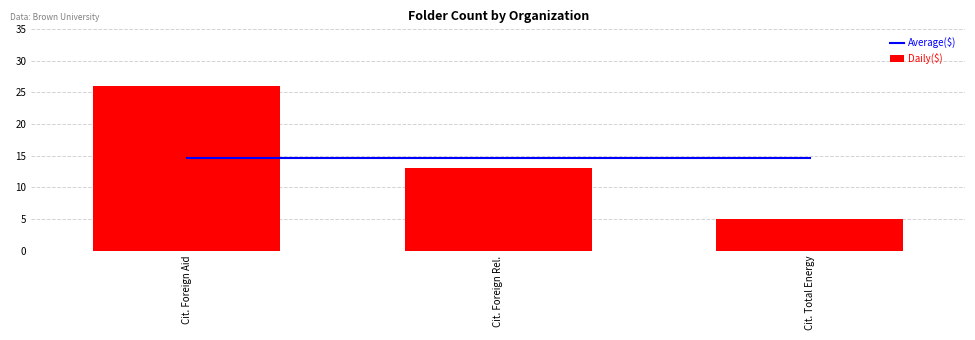

At which label does Daily($) first exceed 13?

Cit. Foreign Aid